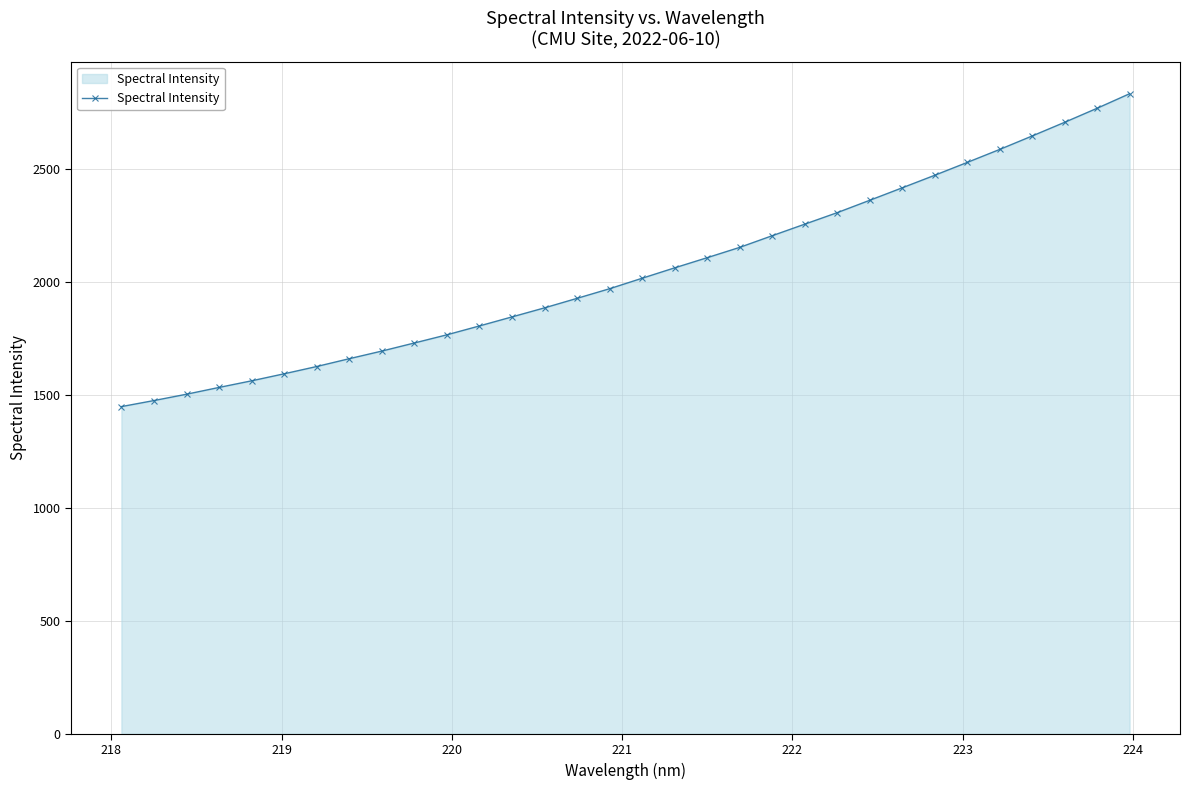

Does the chart have visible grid lines?

Yes